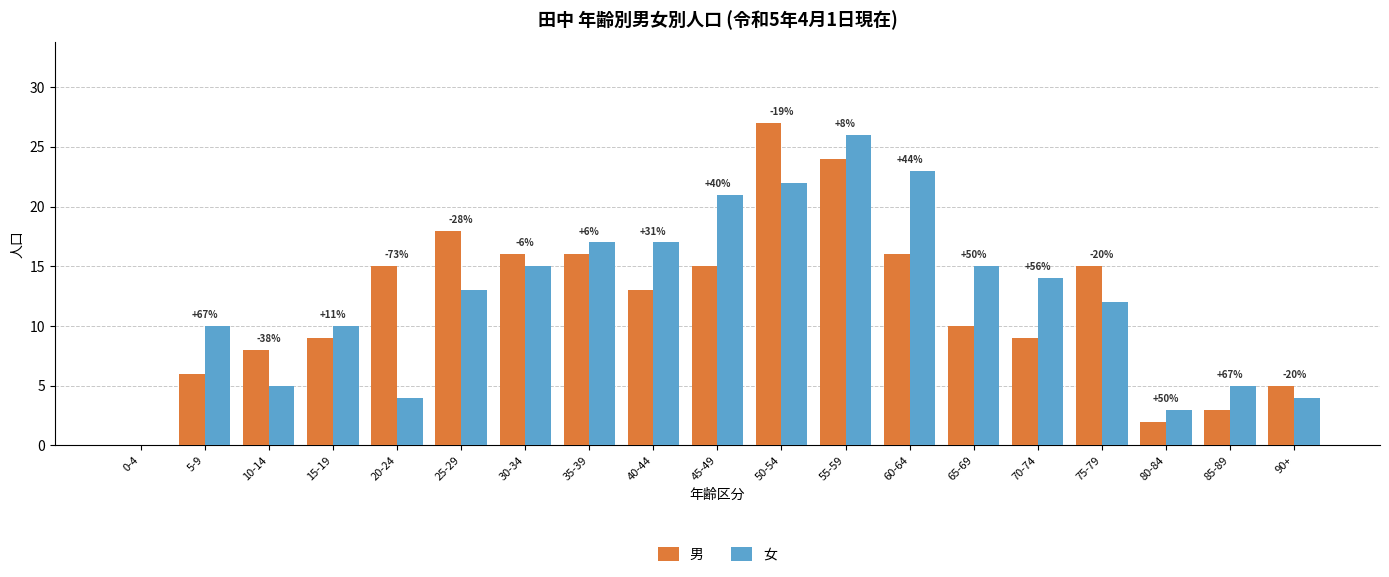

Reading left to right, what are all the values shown in this chart?

男: 0-4=0	5-9=6	10-14=8	15-19=9	20-24=15	25-29=18	30-34=16	35-39=16	40-44=13	45-49=15	50-54=27	55-59=24	60-64=16	65-69=10	70-74=9	75-79=15	80-84=2	85-89=3	90+=5
女: 0-4=0	5-9=10	10-14=5	15-19=10	20-24=4	25-29=13	30-34=15	35-39=17	40-44=17	45-49=21	50-54=22	55-59=26	60-64=23	65-69=15	70-74=14	75-79=12	80-84=3	85-89=5	90+=4